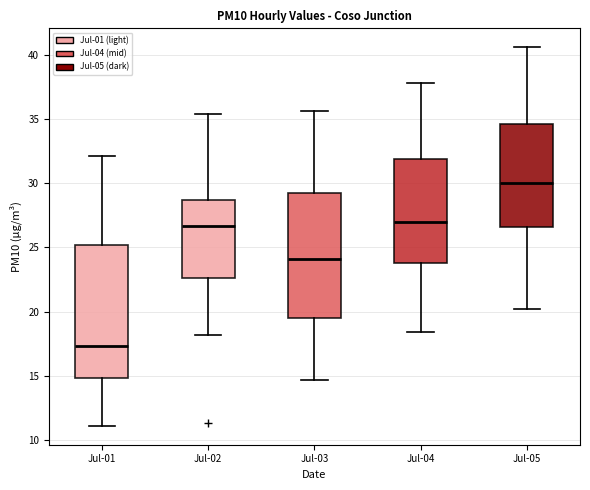

Reading left to right, transcribe this box plot: for each box, give where its median line is, the range the box spans, and where its two whiskers end, as read against the y-axis. The values are not printed on the chart, so give them approximately, as read against the axis.

Jul-01: median 17.5, box 15.0 to 25.0, whiskers 11.0 to 32.0
Jul-02: median 26.5, box 22.5 to 28.5, whiskers 18.0 to 35.5
Jul-03: median 24.0, box 19.5 to 29.5, whiskers 14.5 to 35.5
Jul-04: median 27.0, box 24.0 to 32.0, whiskers 18.5 to 38.0
Jul-05: median 30.0, box 26.5 to 34.5, whiskers 20.0 to 40.5